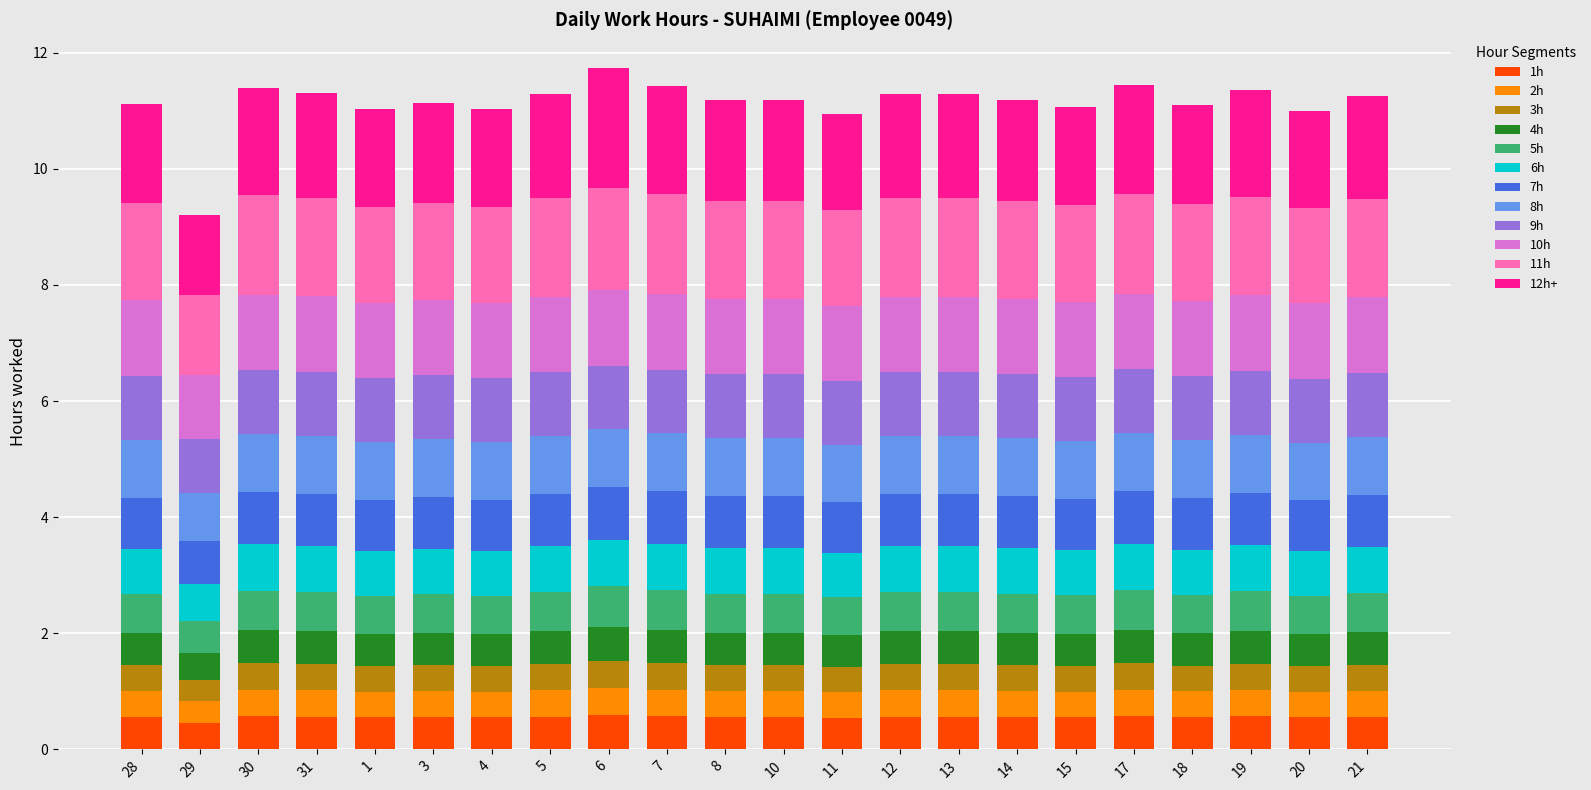

How many bars are there in total?

22